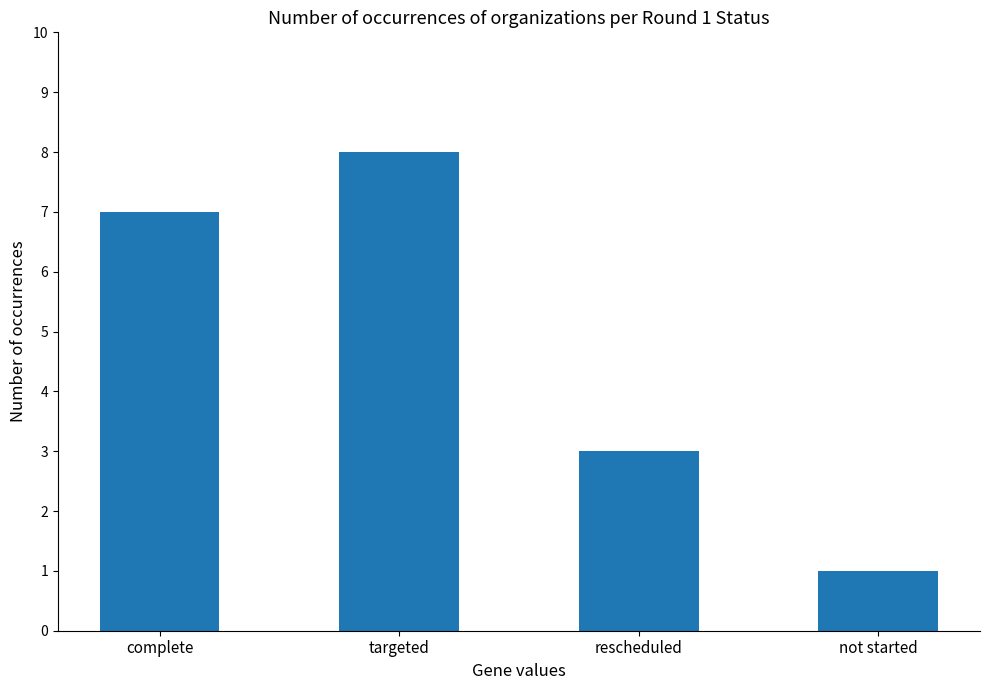

Is it true that the value at targeted is 8?

True